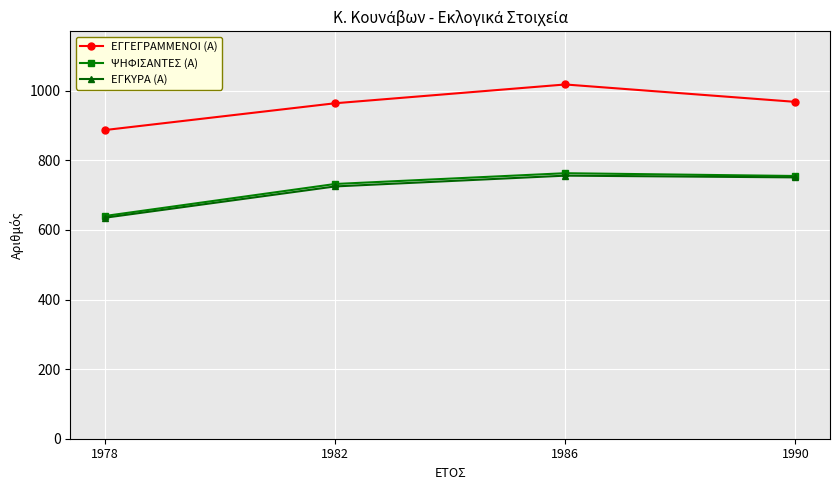

True or false: ΨΗΦΙΣΑΝΤΕΣ (Α) and ΕΓΚΥΡΑ (Α) intersect in this chart.

False